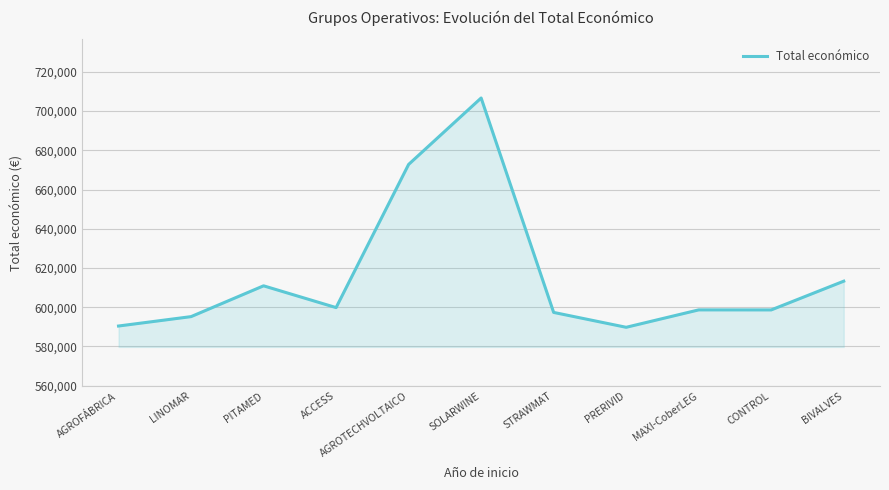

How many lines are shown in the chart?

1